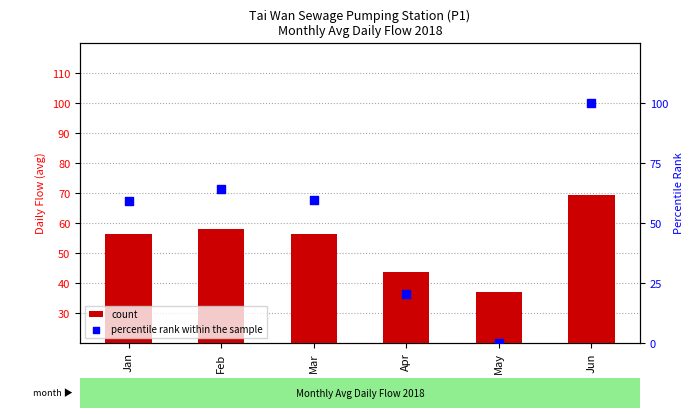

Which series contains the highest Y value?

percentile rank within the sample